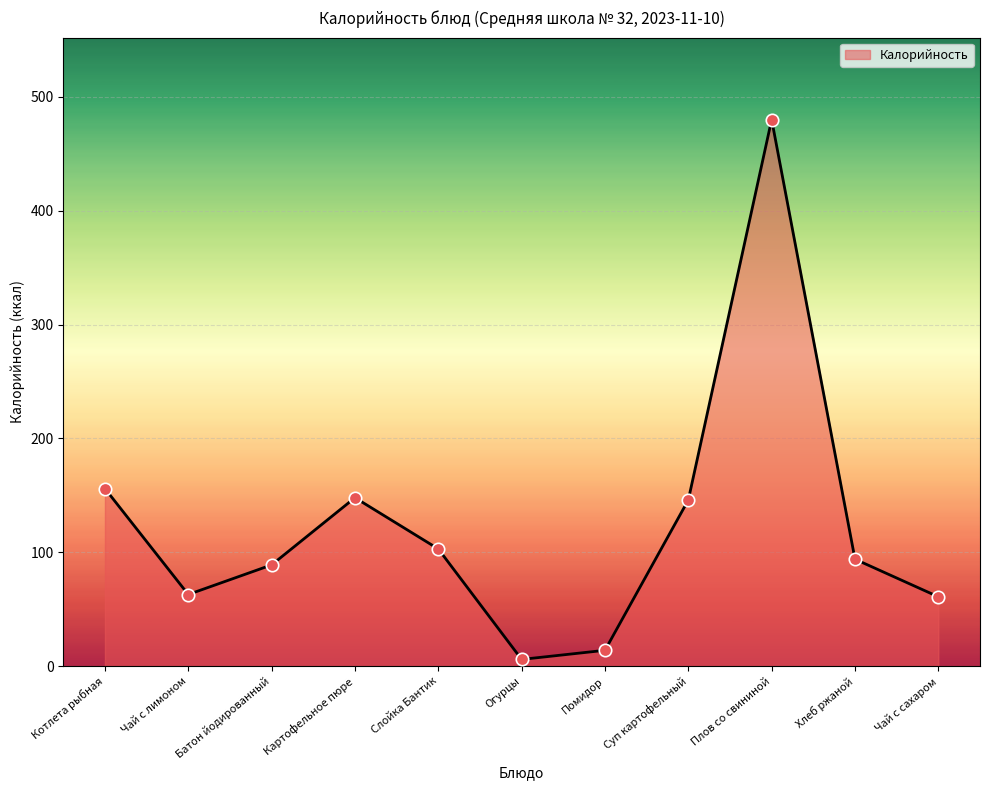

Which has a higher value, Плов со свининой or Огурцы?

Плов со свининой